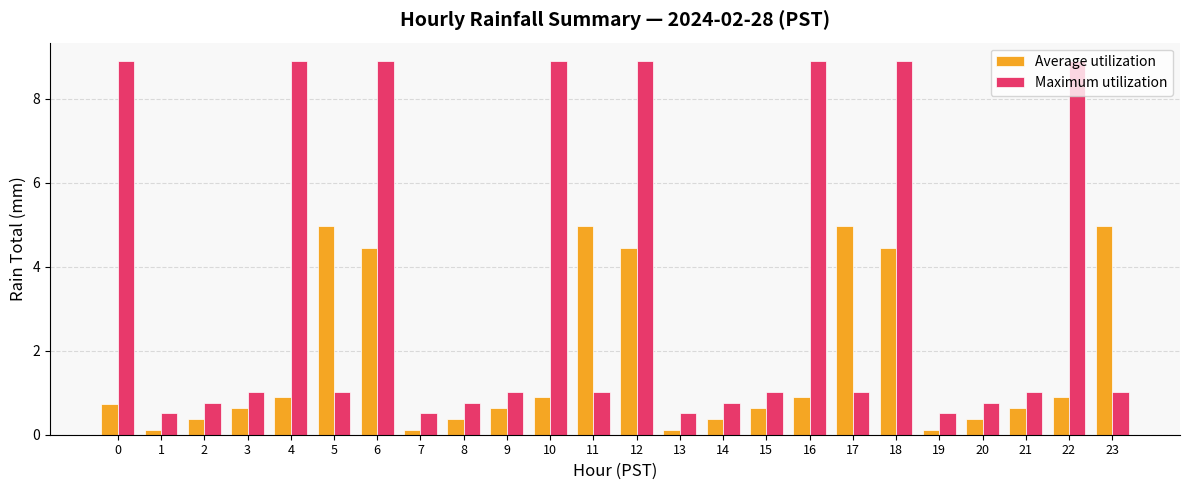

Count the number of categories in the chart.

24